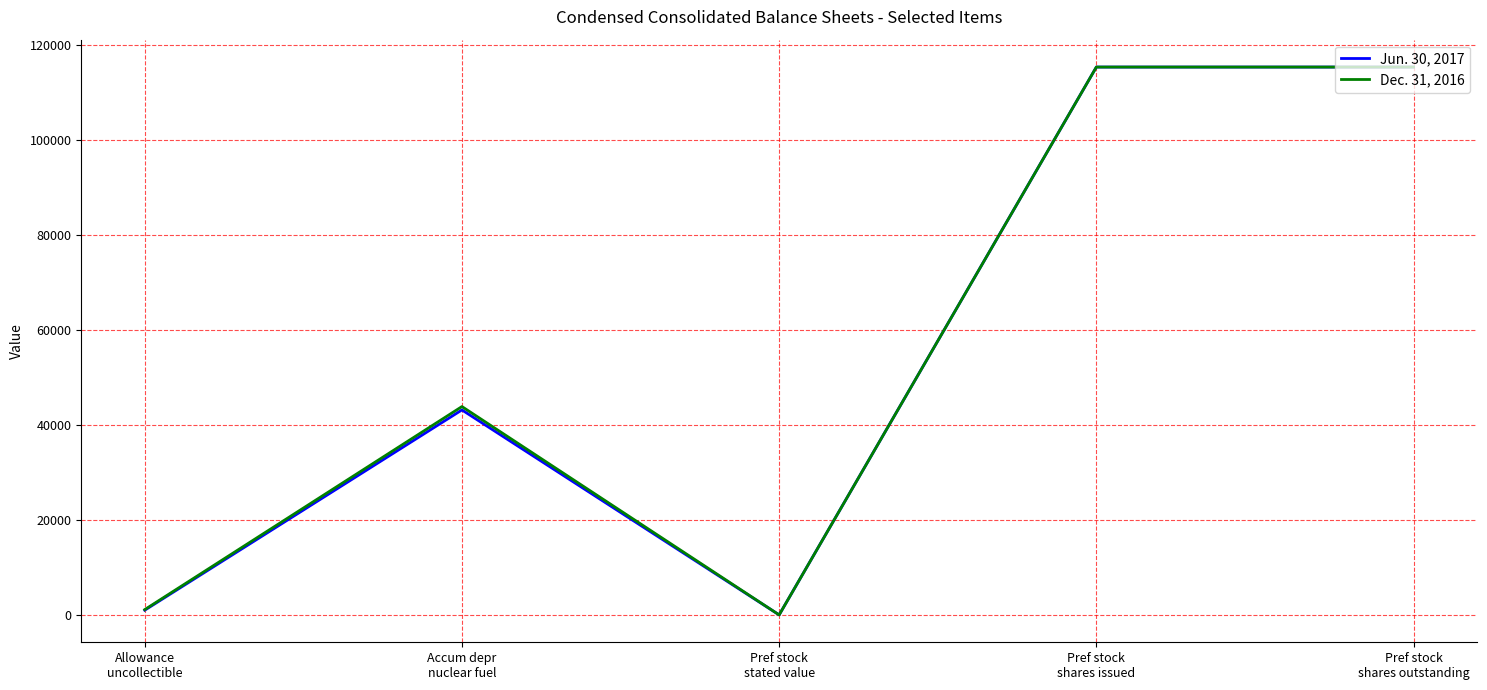

Rank the series by their average value, from highest to lowest.

Dec. 31, 2016, Jun. 30, 2017